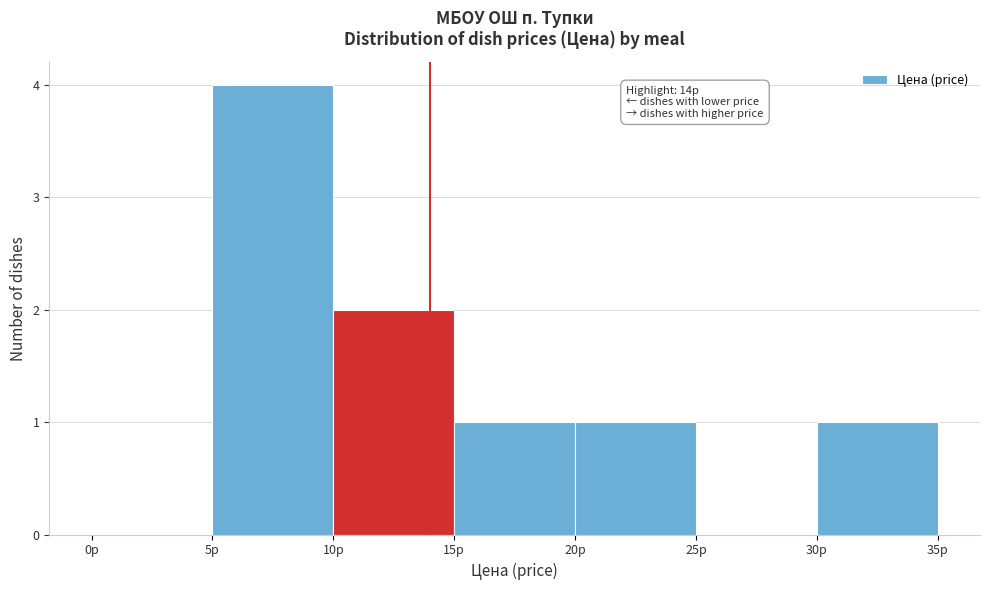

Which range on the x-axis has the tallest bar?

5 to 10